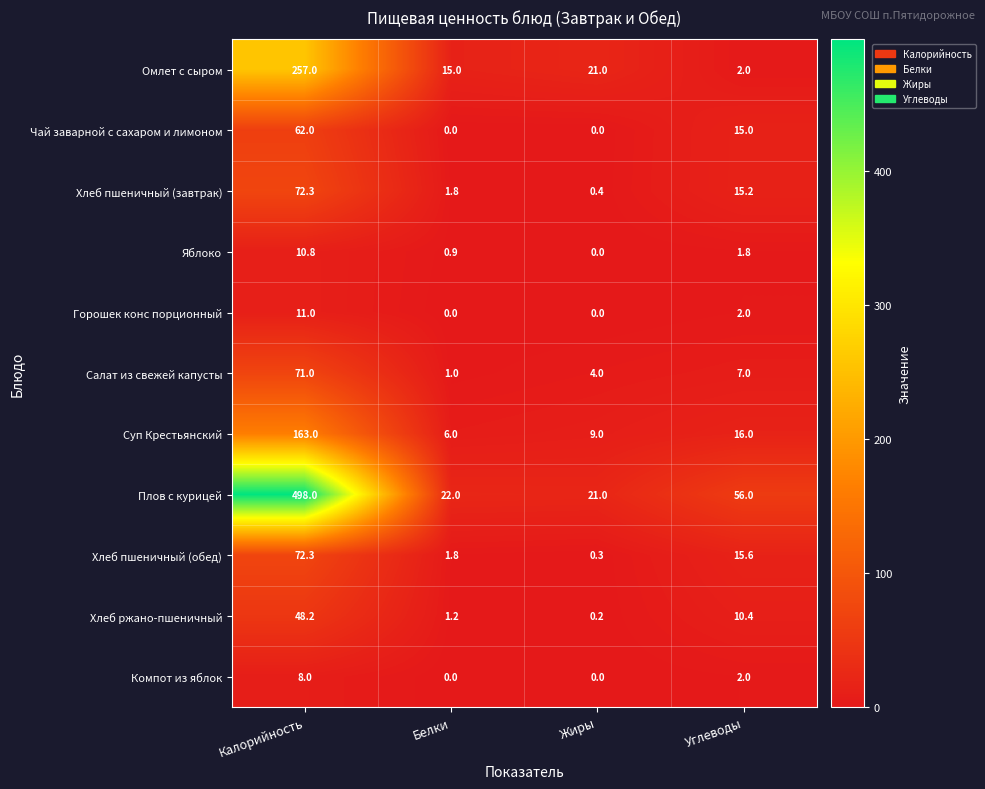

What is the maximum value for Хлеб пшеничный (обед)?

72.3